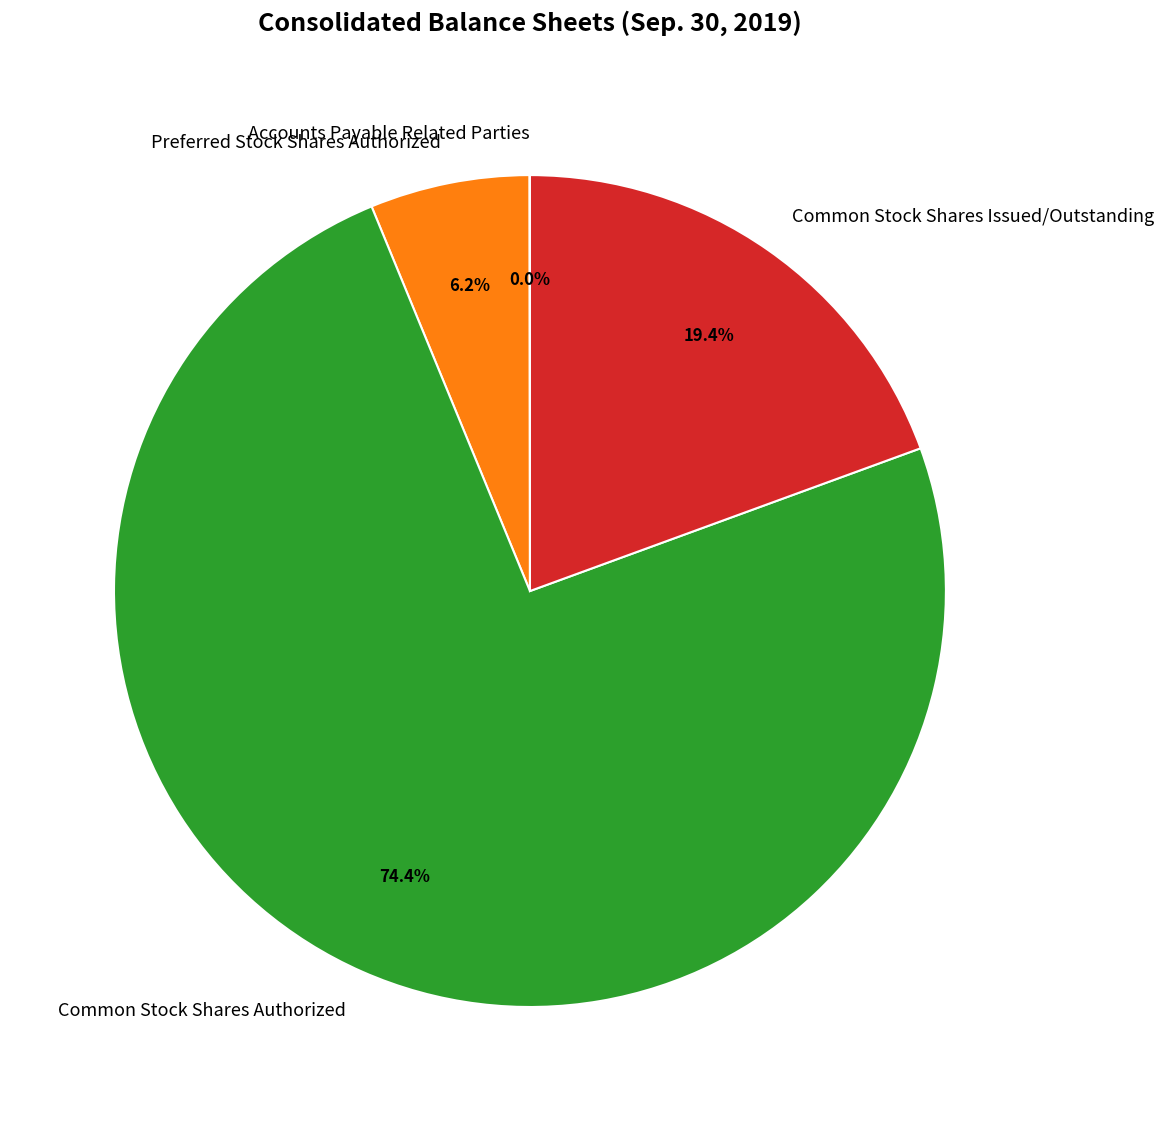

Is the sum of Preferred Stock Shares Authorized and Common Stock Shares Authorized greater than half?

Yes